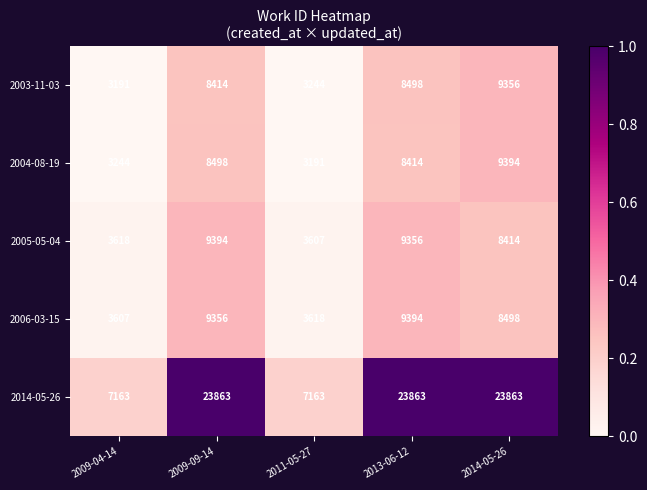

Rank the series at 2014-05-26 from highest to lowest value.

2014-05-26, 2004-08-19, 2003-11-03, 2006-03-15, 2005-05-04